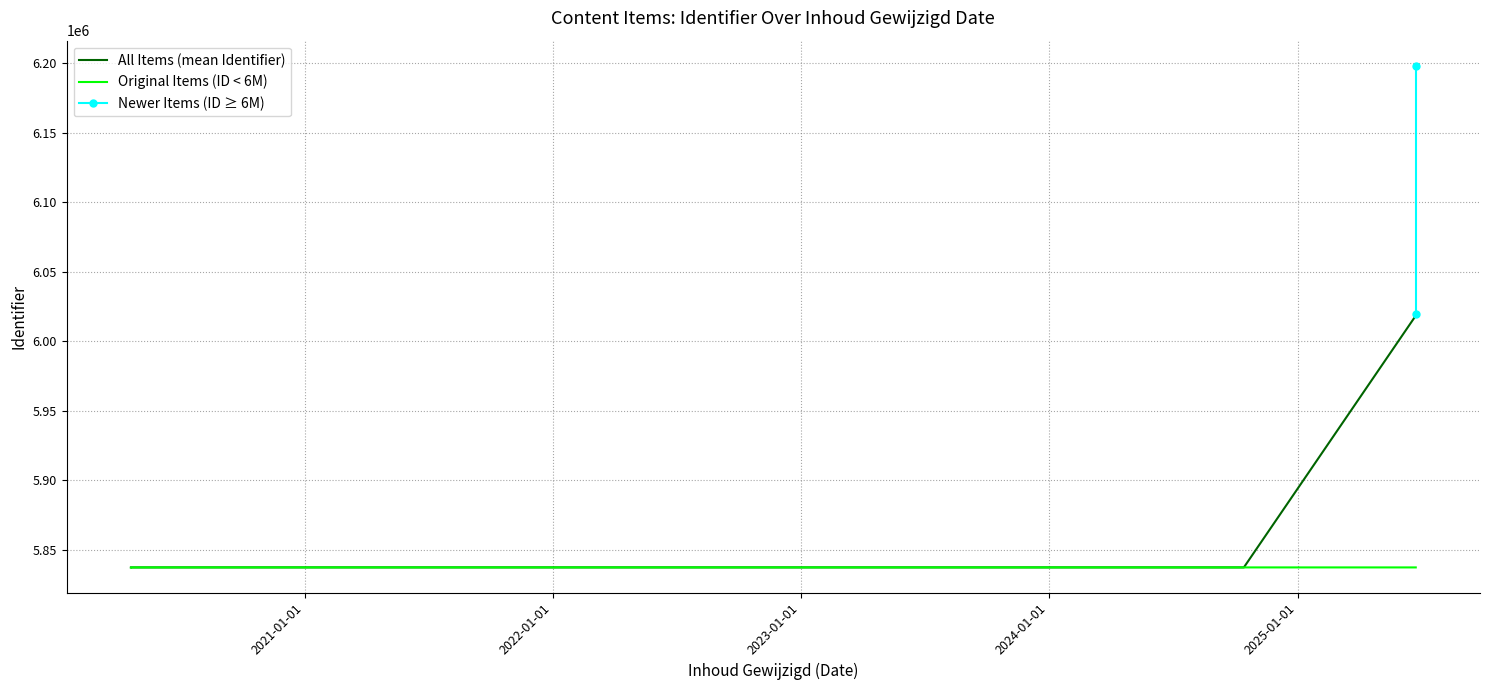

What is the lowest value of the All Items (mean Identifier) series?

5837214.1